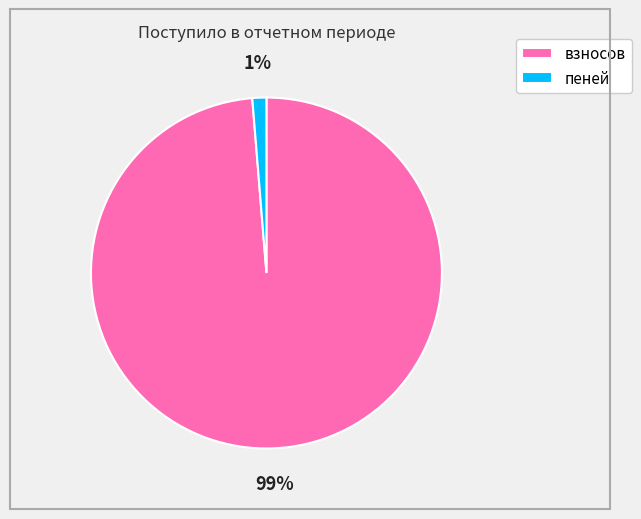

Rank the categories by value from highest to lowest.

взносов, пеней